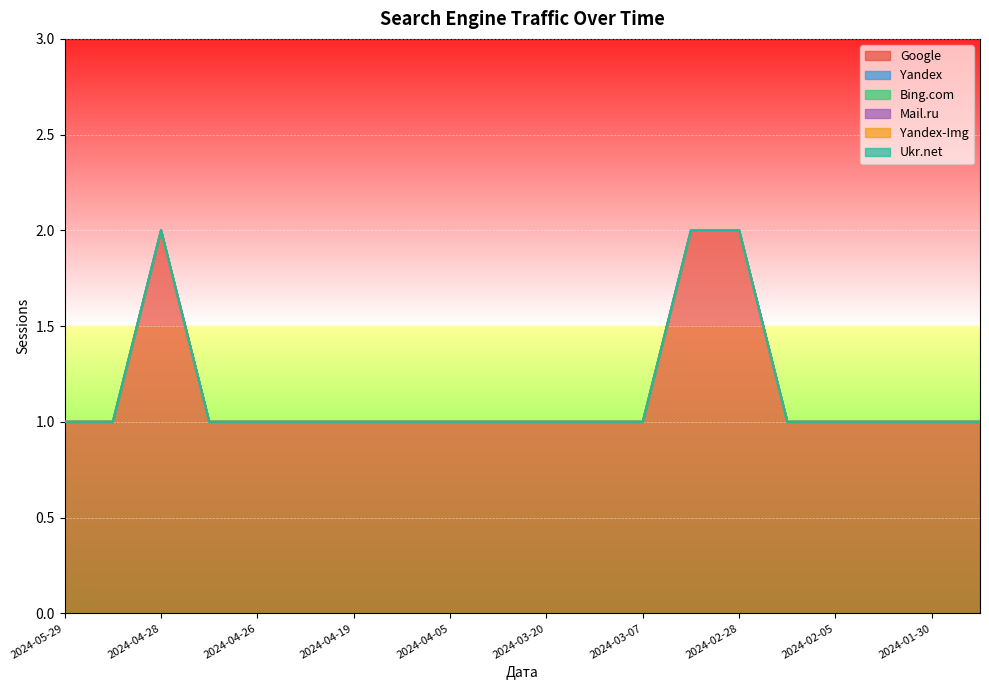

Count the number of data series in this chart.

6